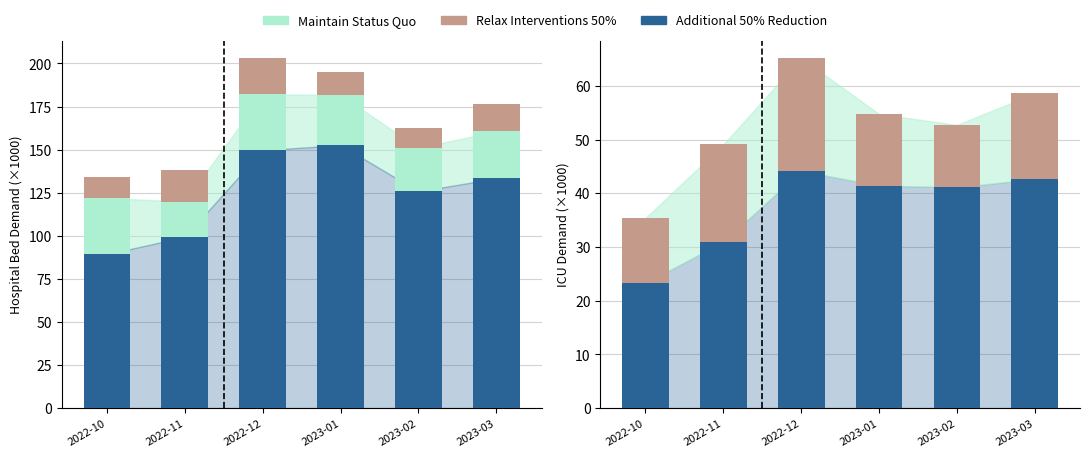

Between 2022-11 and 2022-12, which series saw the biggest shift?

Additional 50% Reduction